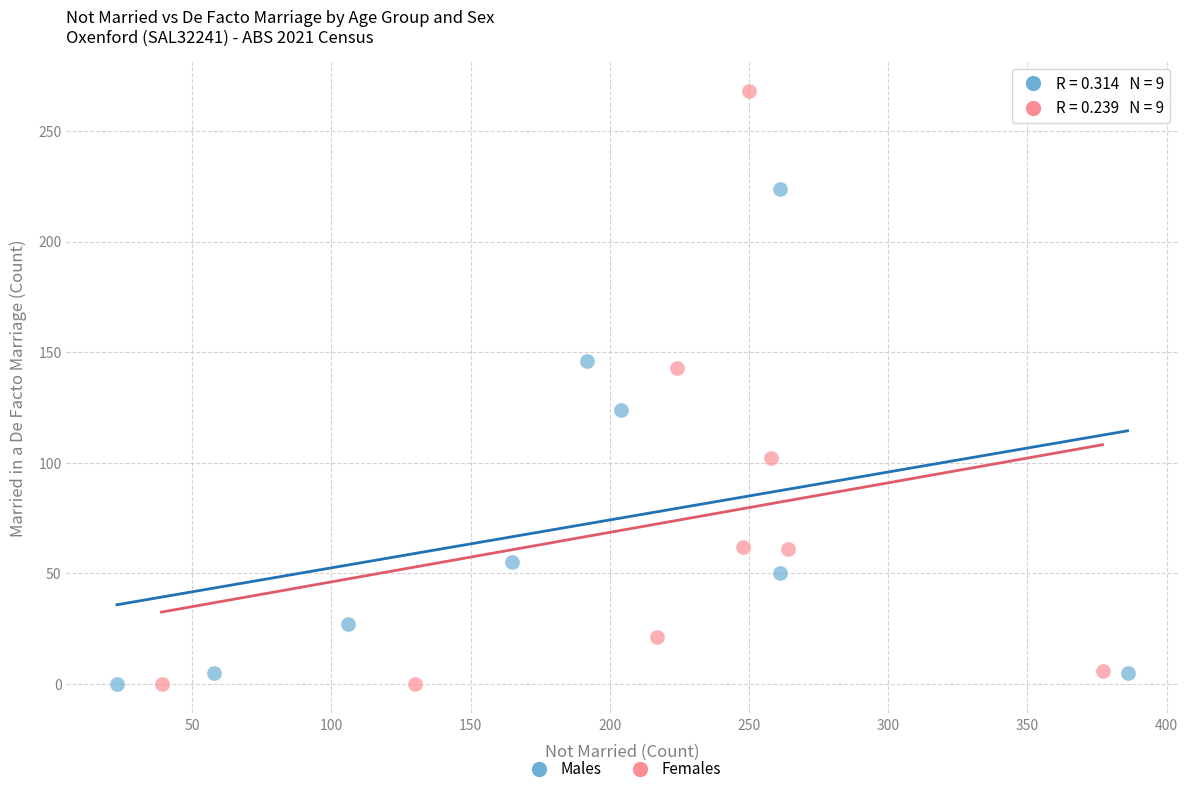

Which series has the largest Y range (max minus min)?

Females